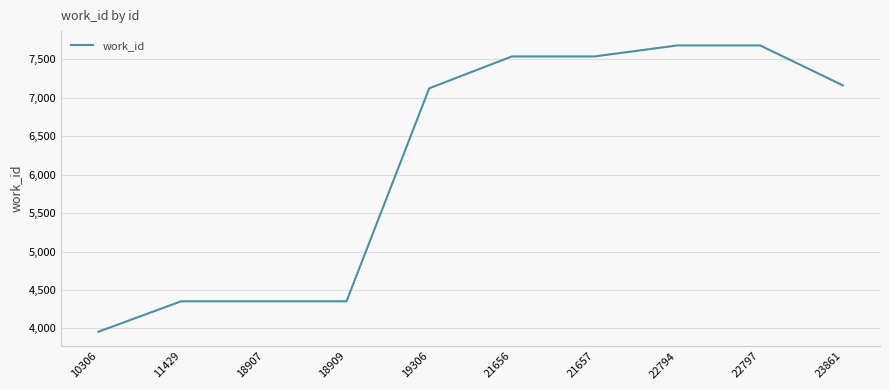

Which category has the lowest value across all series?

10306